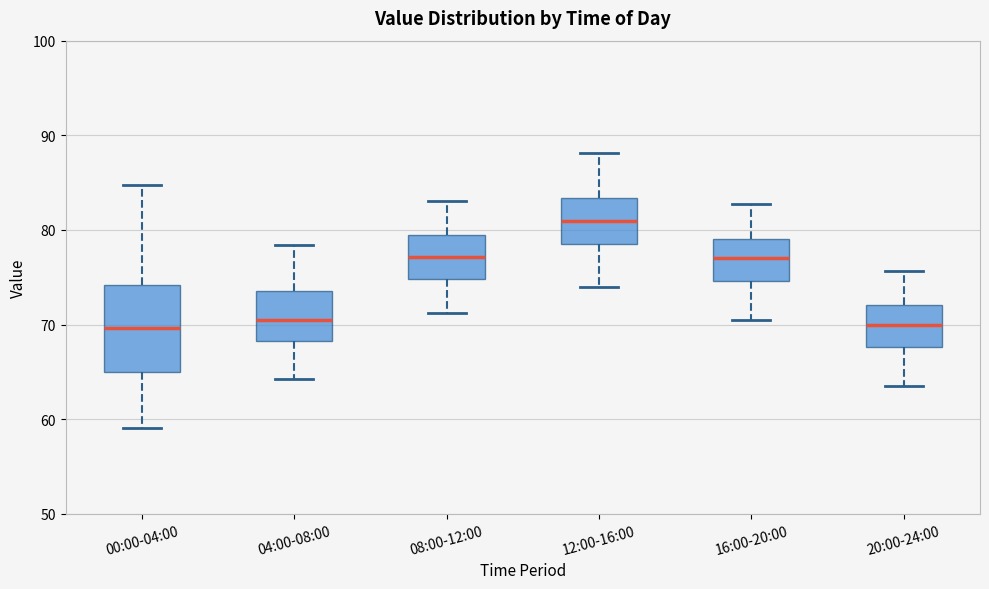

Which box's median line is the highest?

12:00-16:00